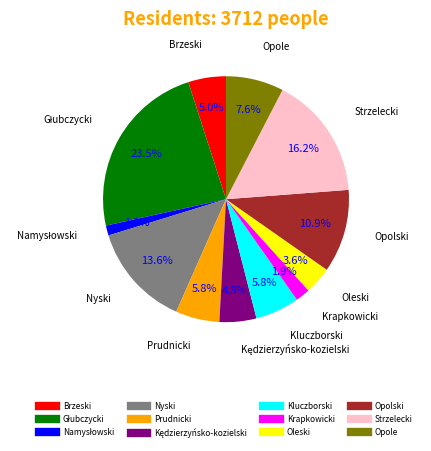

To the nearest percent, what portion does Krapkowicki represent?

2%